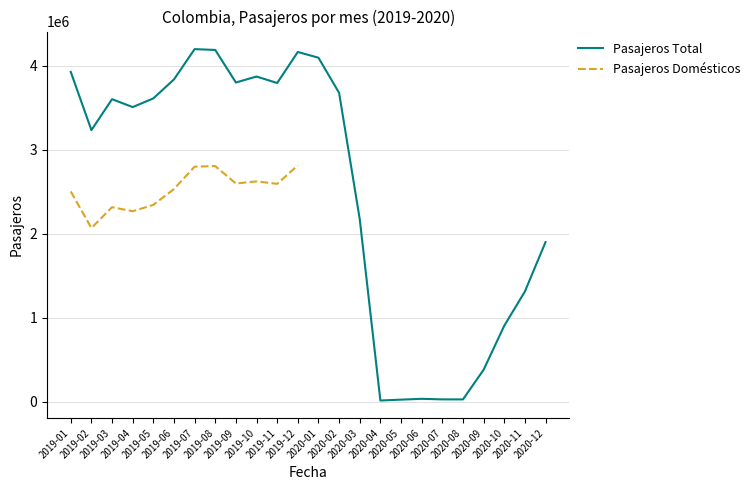

True or false: Pasajeros Domésticos and Pasajeros Total intersect in this chart.

False